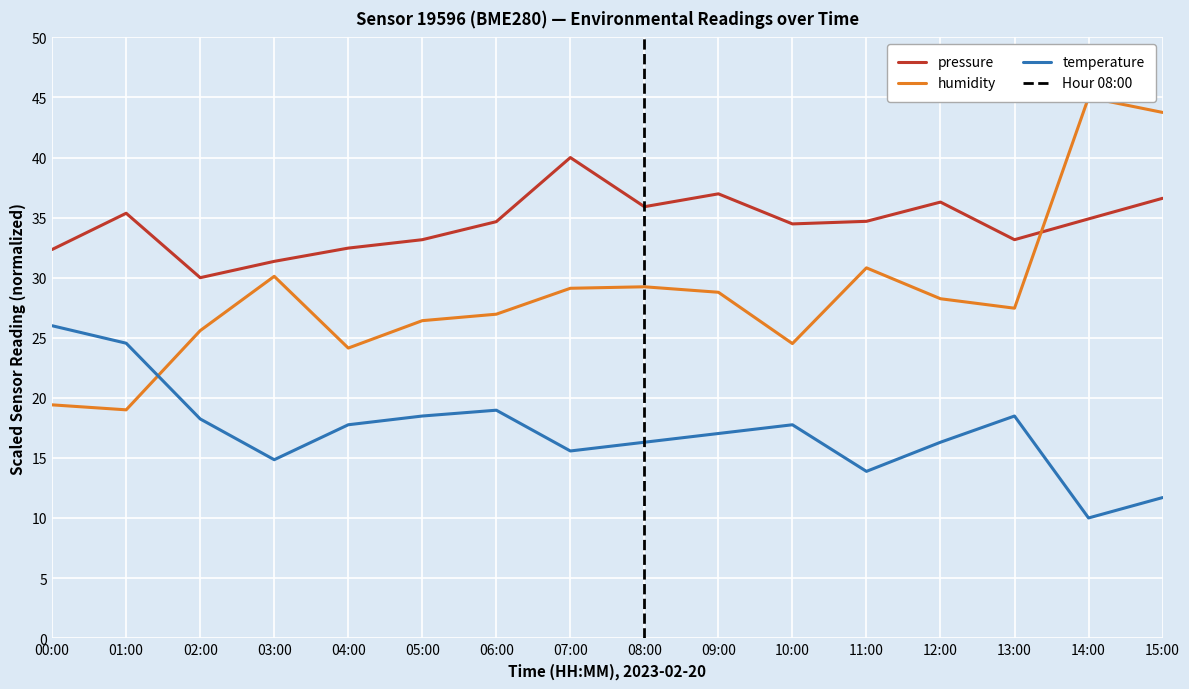

Reading left to right, extract all data points from this chart.

pressure: 32.3	35.4	30.0	31.4	32.5	33.2	34.7	40.0	35.9	37.0	34.5	34.7	36.3	33.2	34.9	36.6
temperature: 26.0	24.5	18.2	14.8	17.8	18.5	19.0	15.6	16.3	17.0	17.8	13.9	16.3	18.5	10.0	11.7
humidity: 19.4	19.0	25.6	30.1	24.1	26.4	27.0	29.1	29.2	28.8	24.5	30.8	28.2	27.5	45.0	43.8